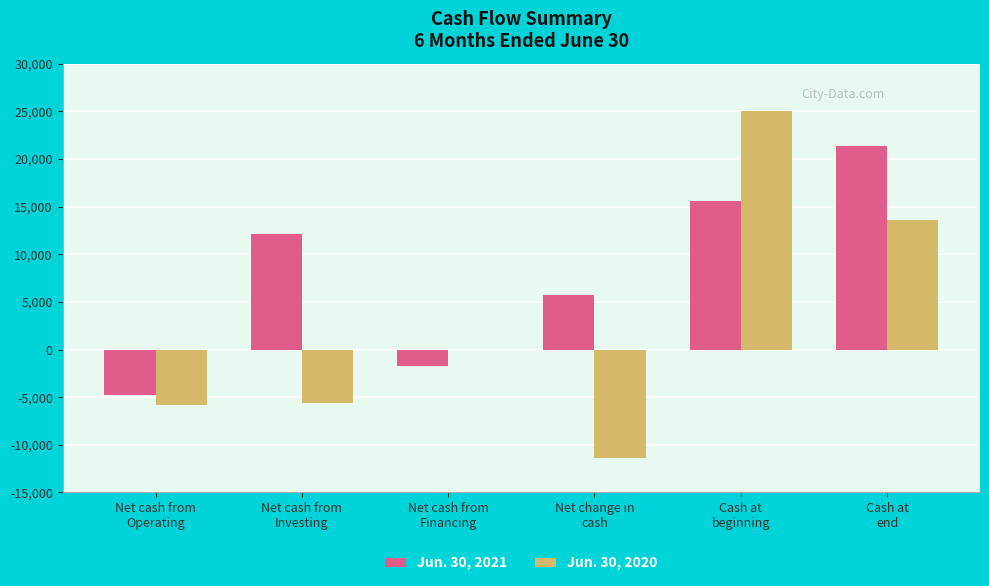

Which category has the highest value in the Jun. 30, 2020 series?

Cash at
beginning